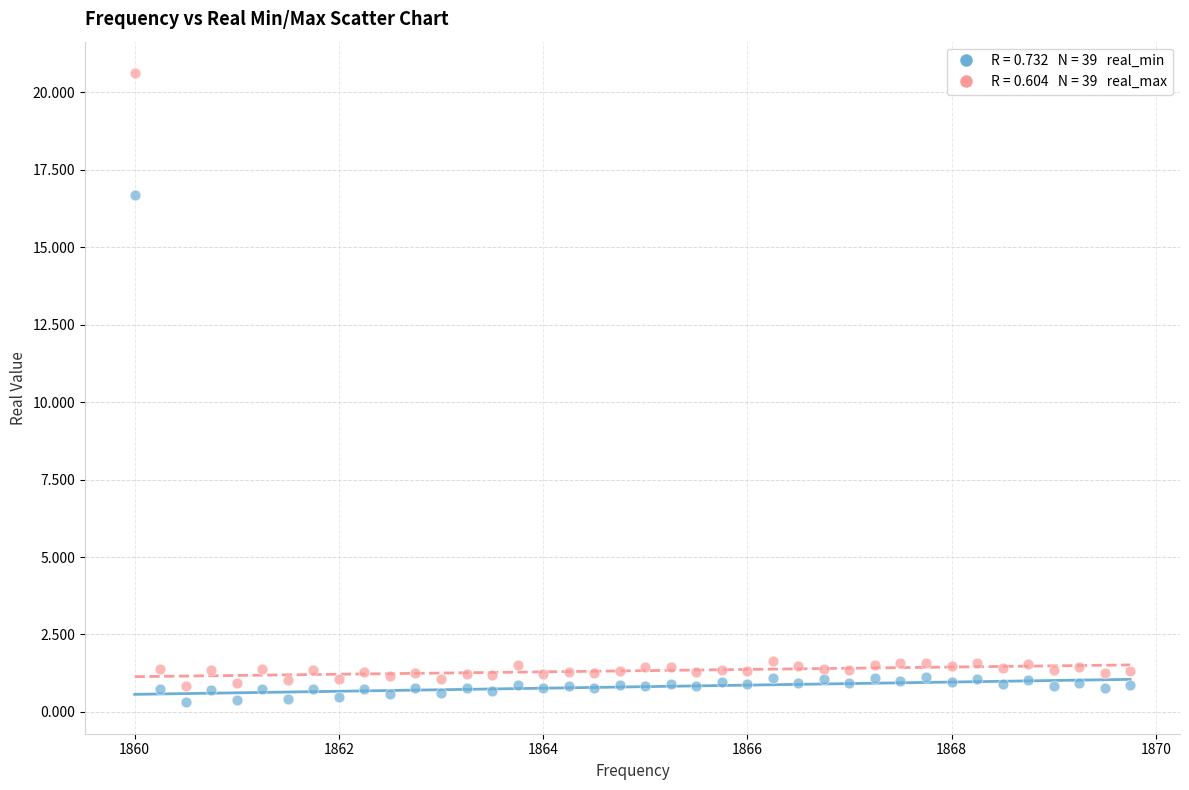

Across all data points, what is the range of X values (max minus min)?

9.8